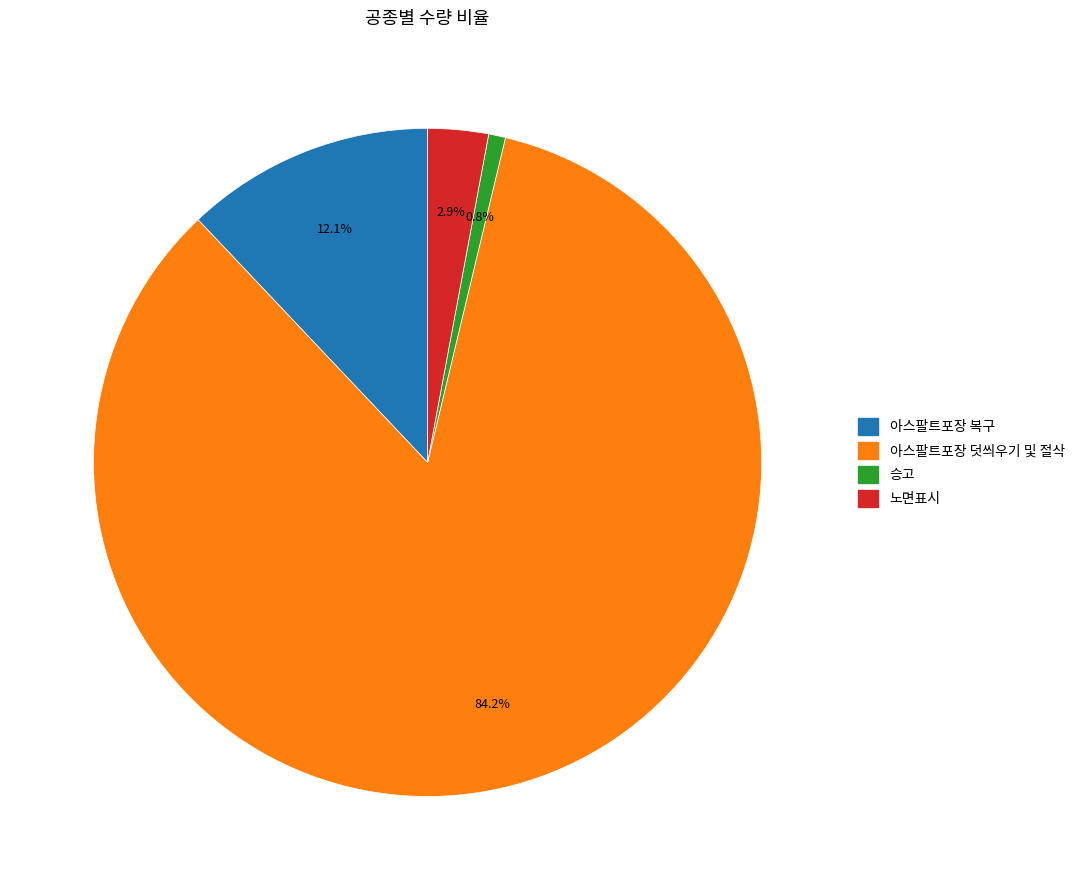

What is the total percentage of 아스팔트포장 복구 and 아스팔트포장 덧씌우기 및 절삭?

96.3%